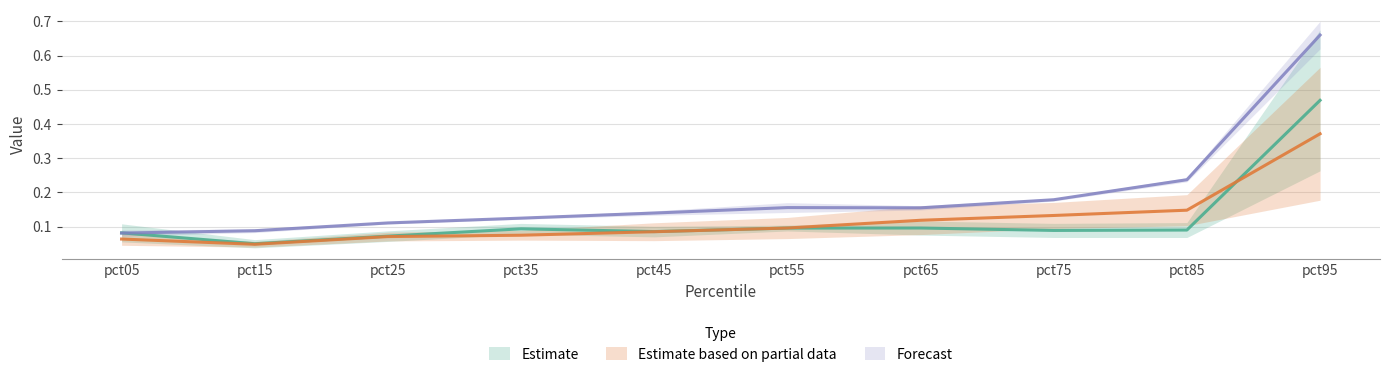

How many interior local valleys does the May series have?

1